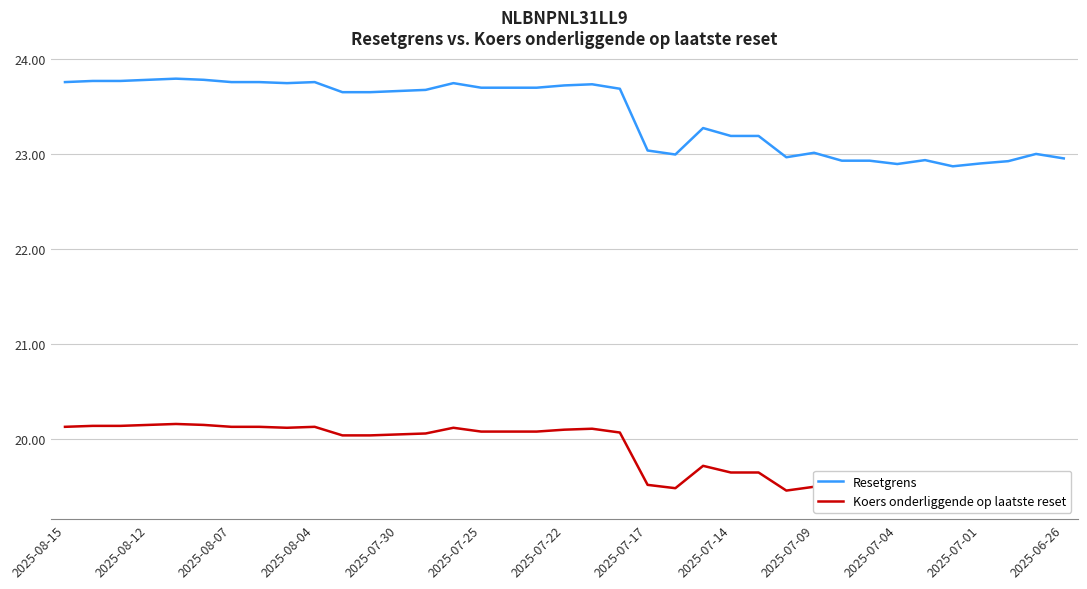

True or false: Resetgrens and Koers onderliggende op laatste reset intersect in this chart.

False